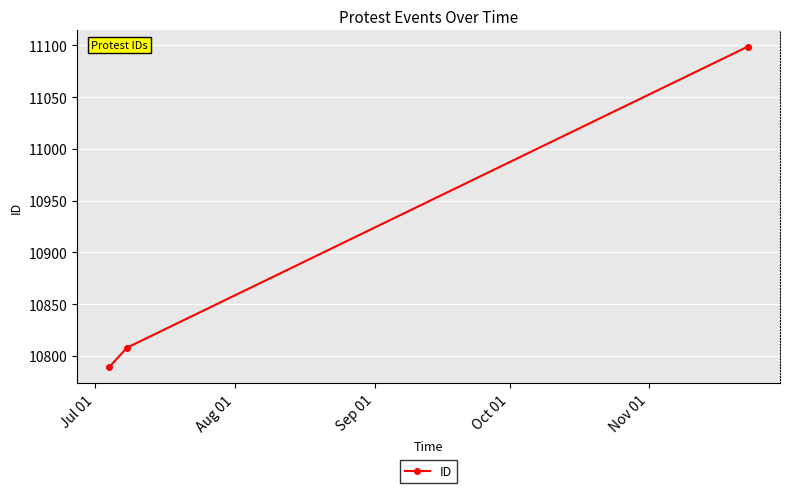

What is the maximum value shown in the chart?

11099